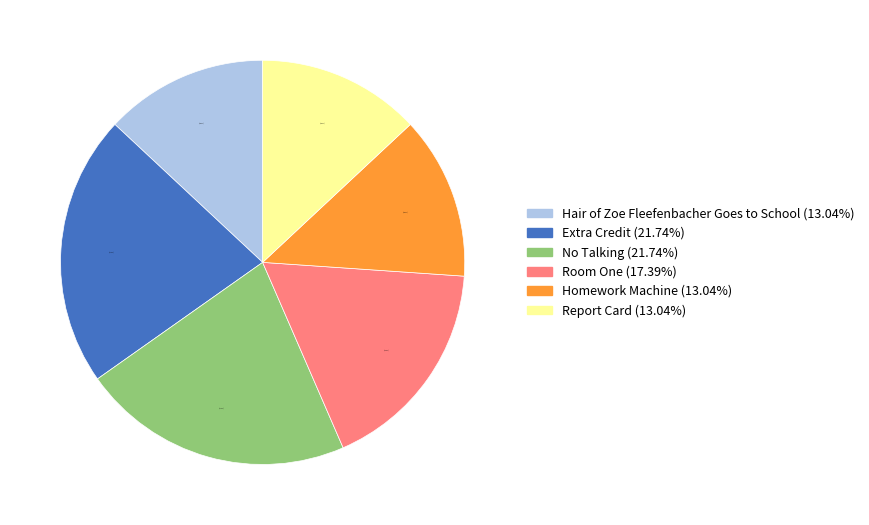

Which has a higher value, Room One or No Talking?

No Talking